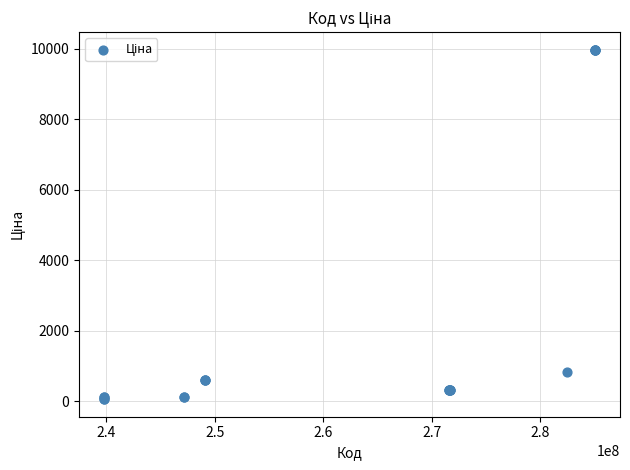

What Y value in the scatter plot is closest to 5016?

818.5